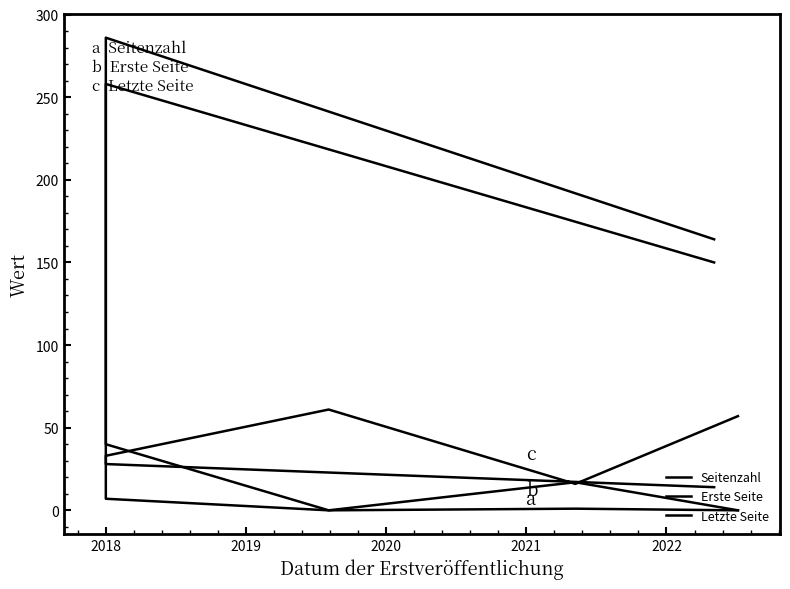

True or false: Erste Seite has a value of 258 at 2018.

True